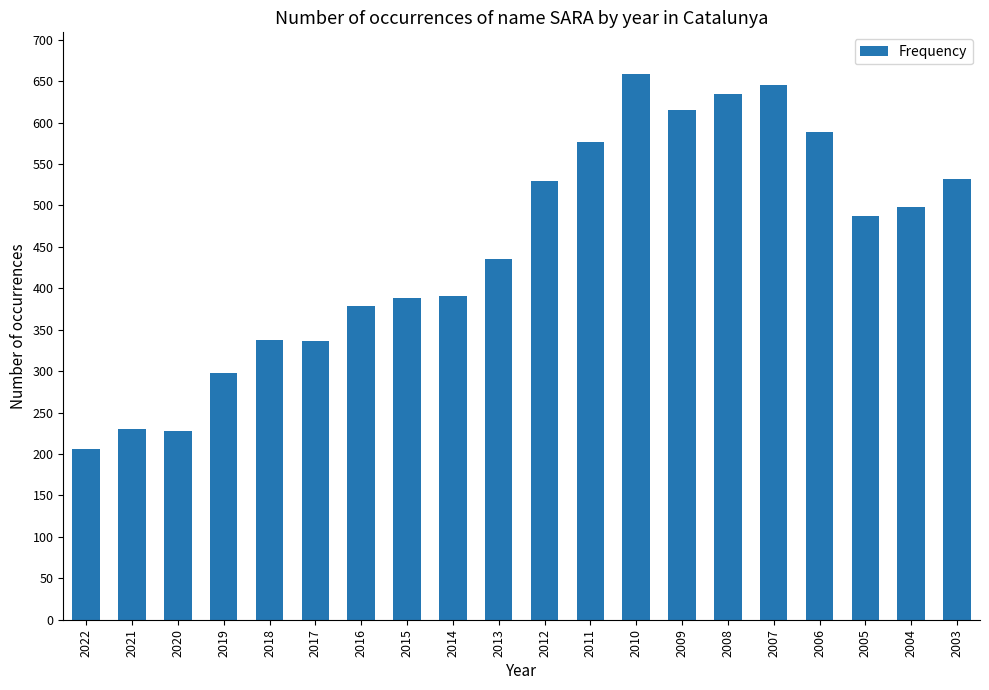

What is the average value?

450